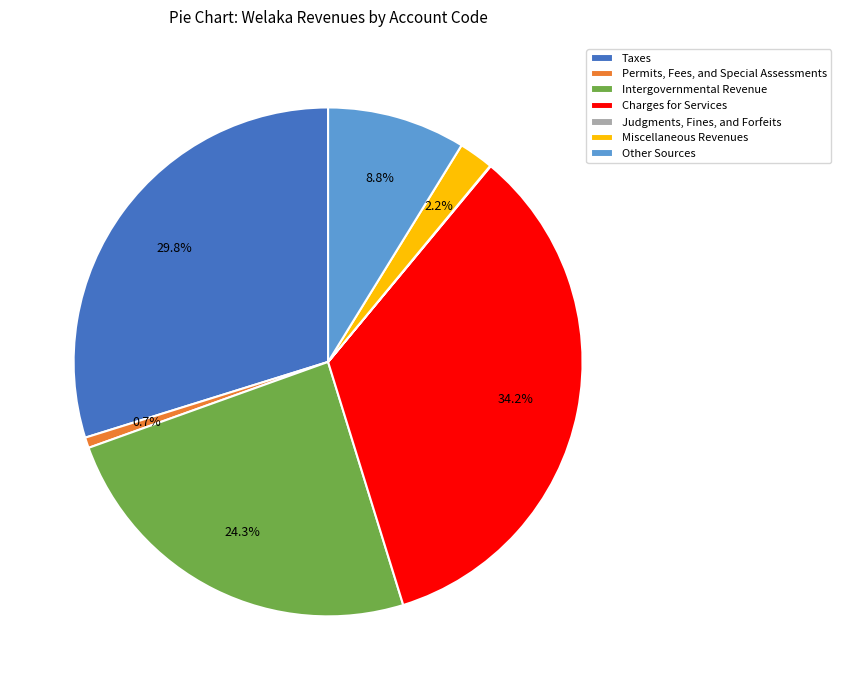

To the nearest percent, what is the average slice percentage?

14%